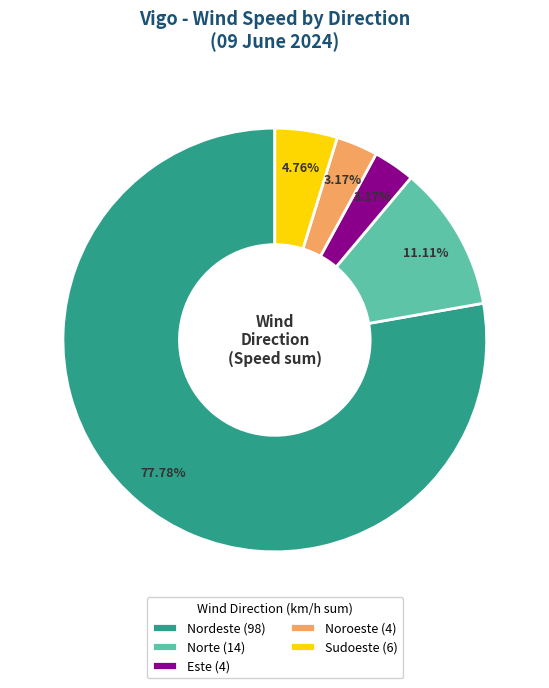

Do Sudoeste (6) and Este (4) together represent more than half of the pie?

No